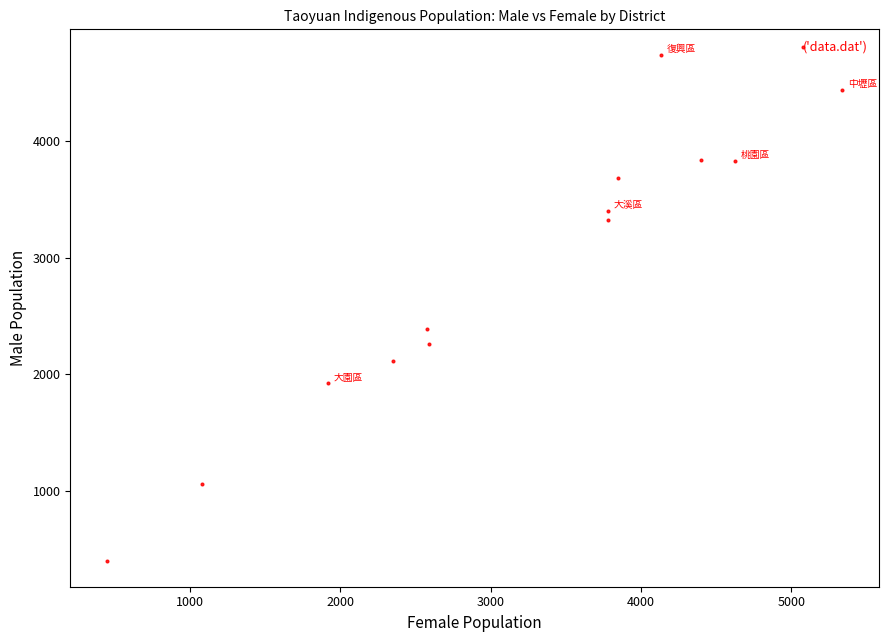

What Y value in the scatter plot is closest to 2568?

2390